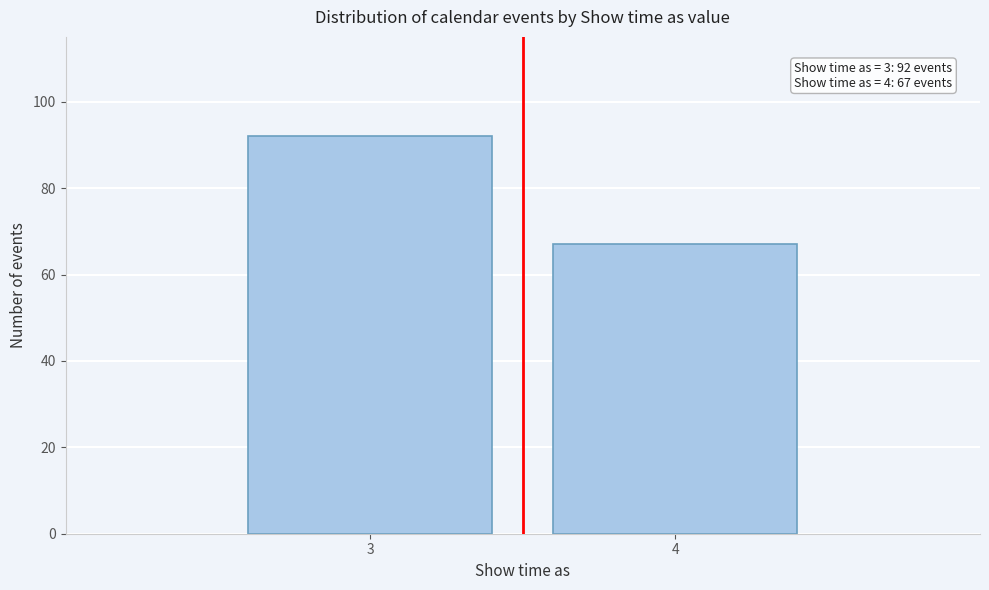

Reading left to right, transcribe all the data shown in this chart.

3=92	4=67